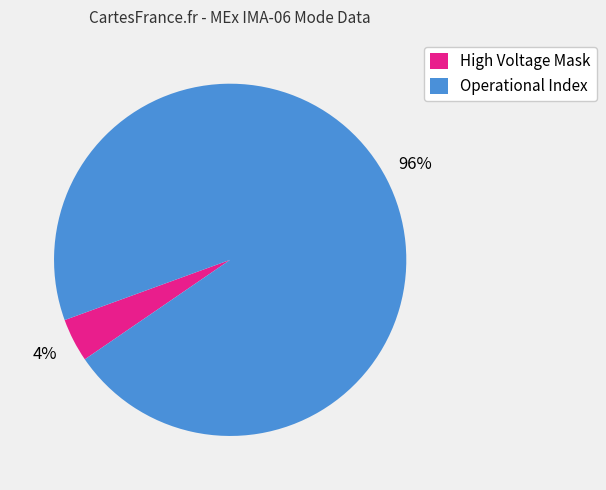

What is the ratio of the value at Operational Index to the value at High Voltage Mask?

24.0